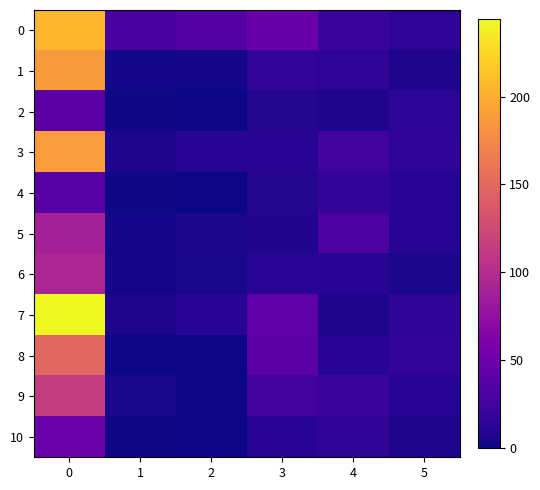

Which series changed the most between 0 and 3?

7